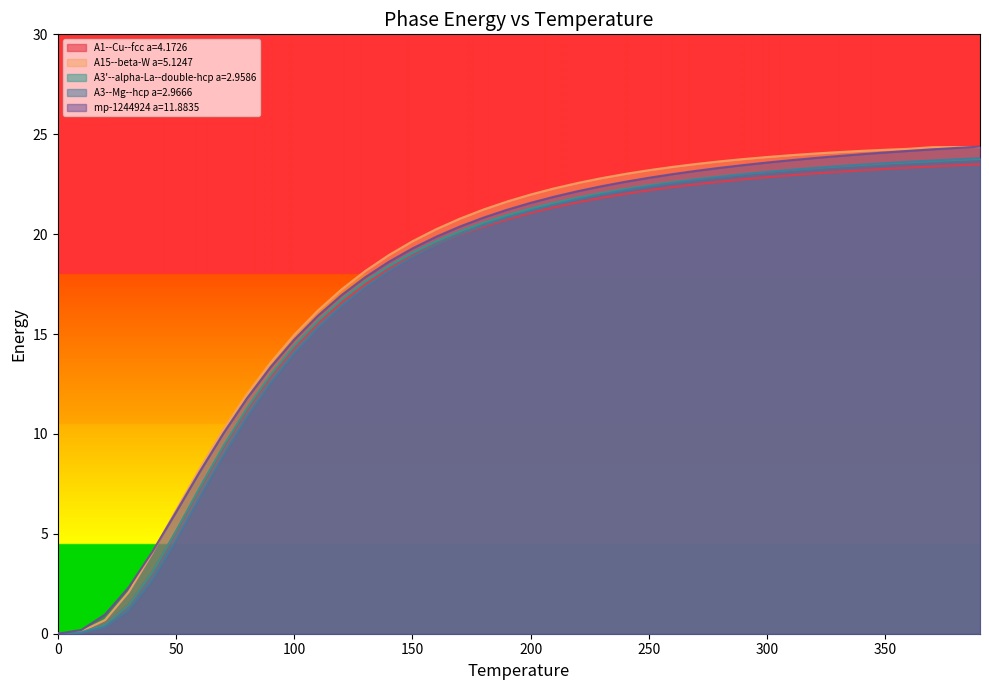

How many lines are shown in the chart?

5